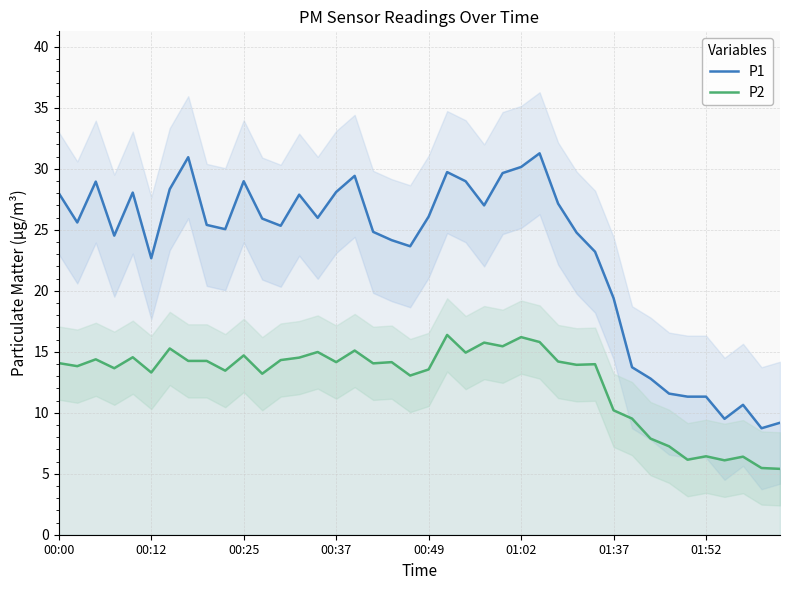

At which label does P2 first exceed 14?

00:00